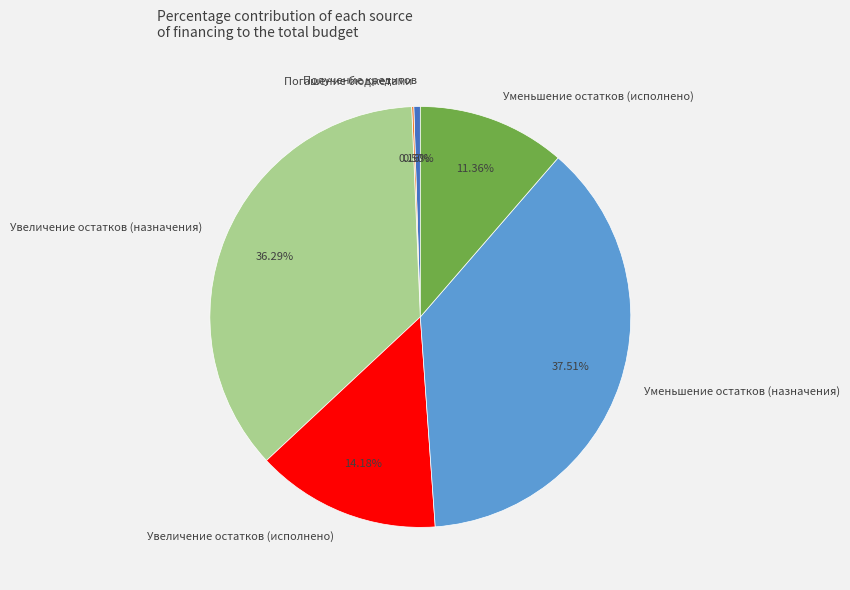

Does Увеличение остатков (назначения) represent more than half of the total?

No